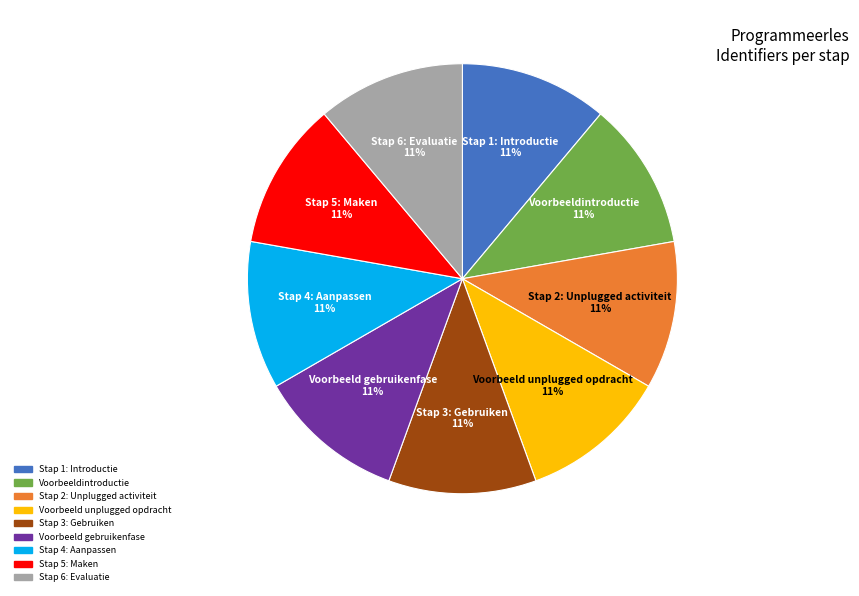

To the nearest percent, what percentage of the pie is Stap 2: Unplugged activiteit?

11%